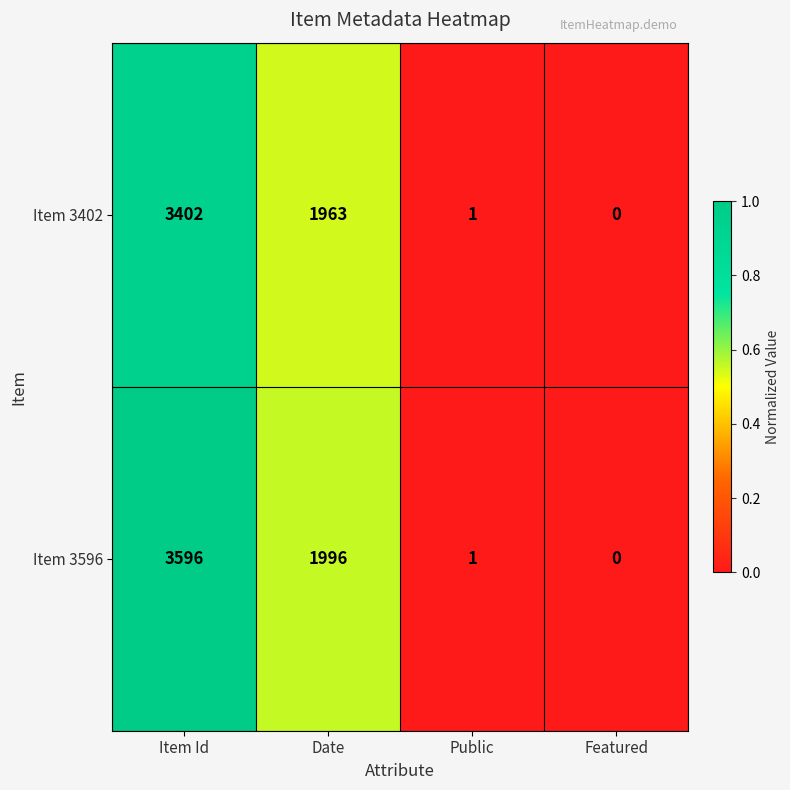

Which series has the largest total across all categories?

Item 3596